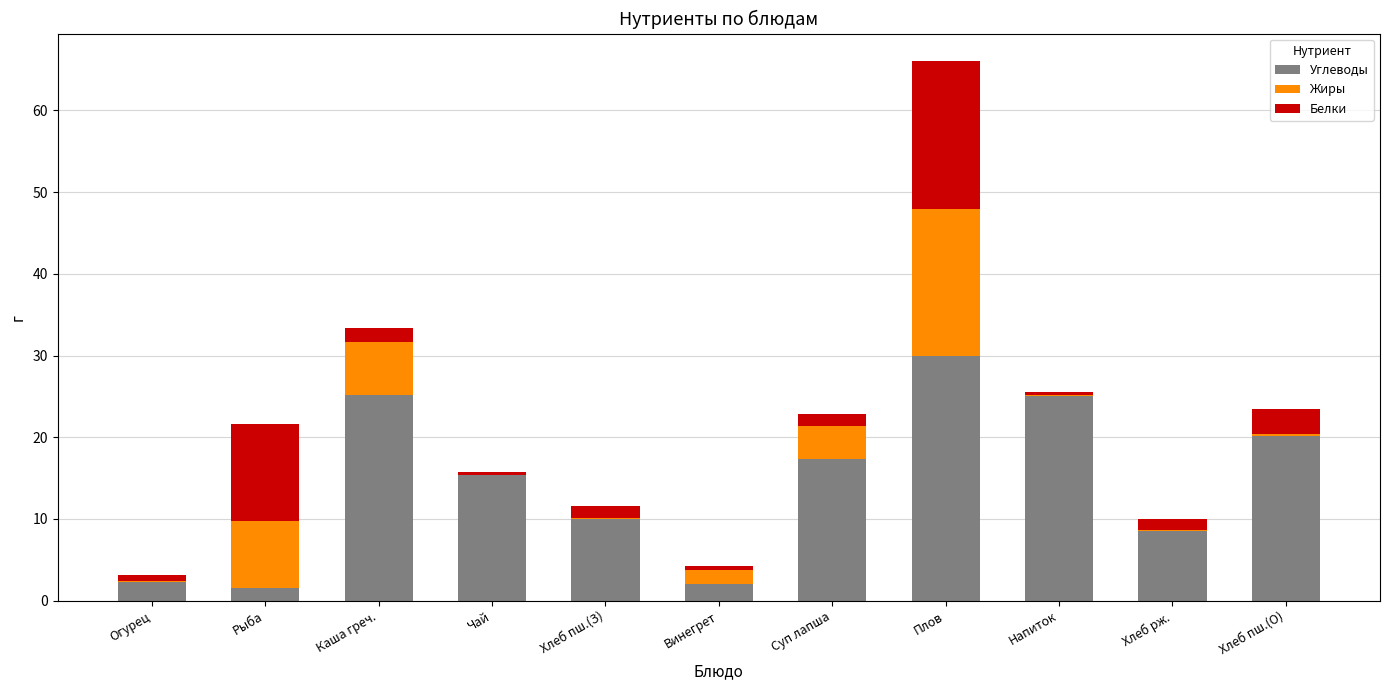

At which category is the sum across all series the highest?

Плов